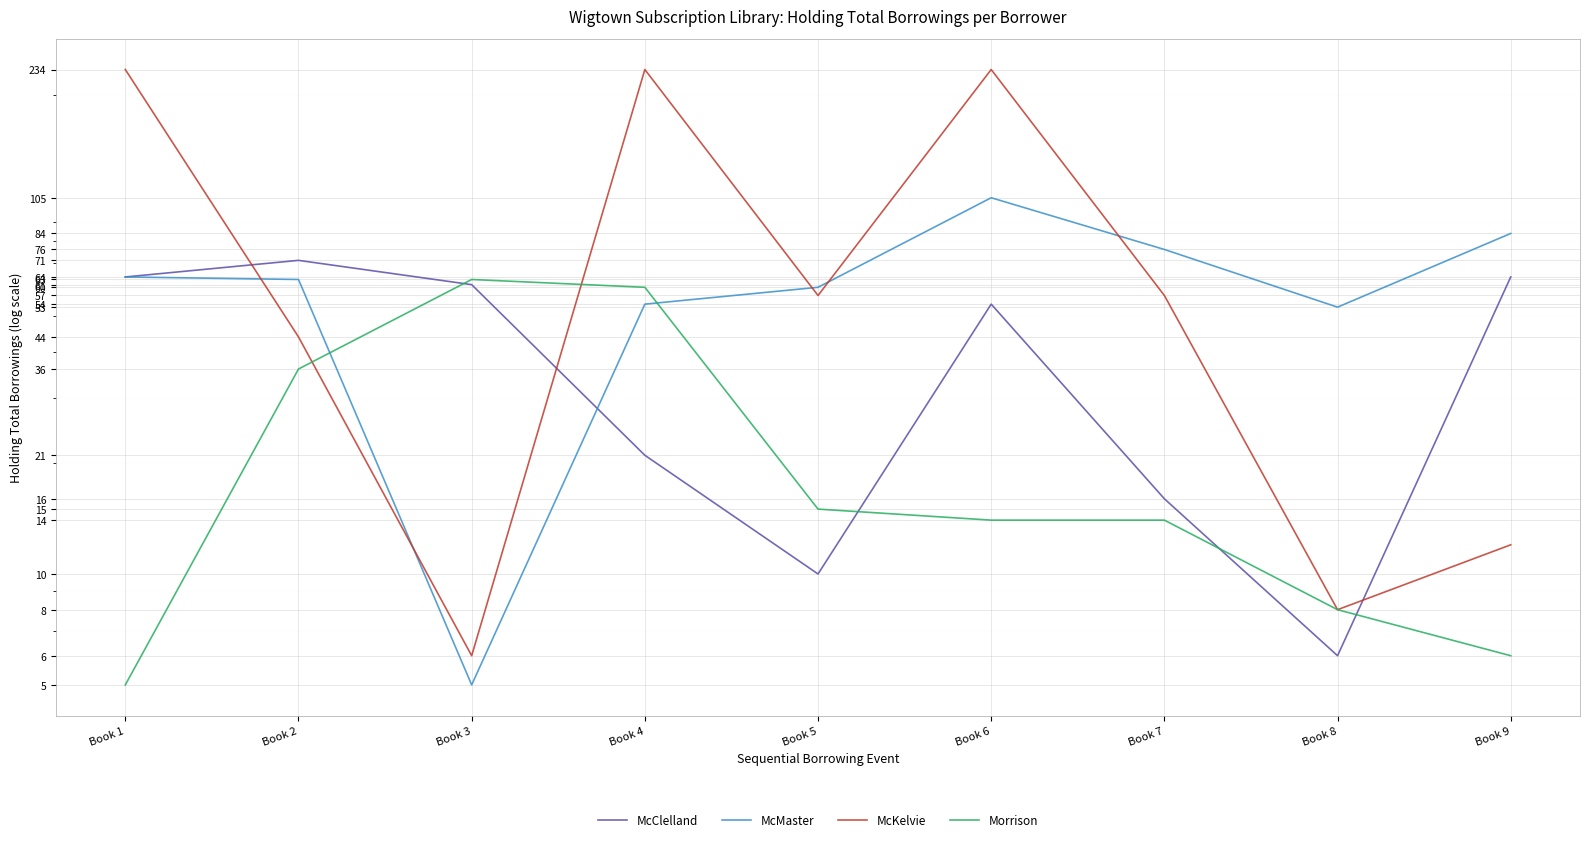

What is the sum of all Morrison values?

221